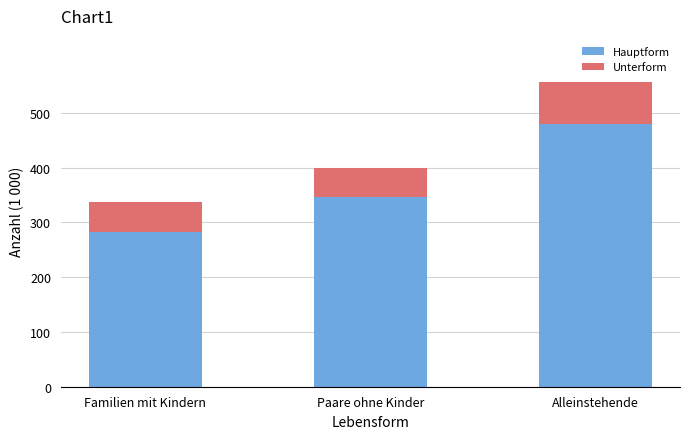

At which category is the sum across all series the highest?

Alleinstehende